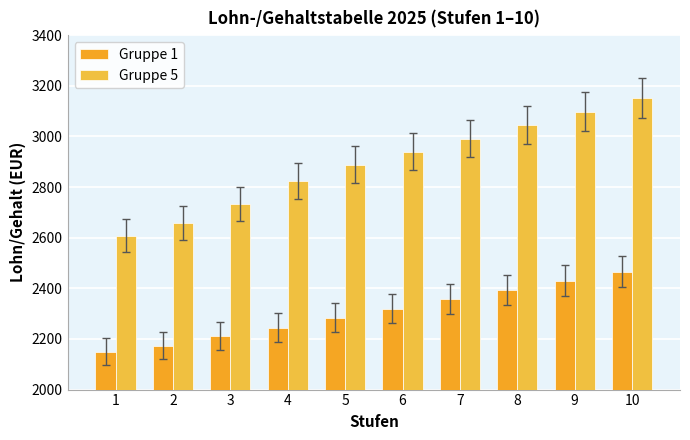

What is the total value across all series at 10?

5617.3